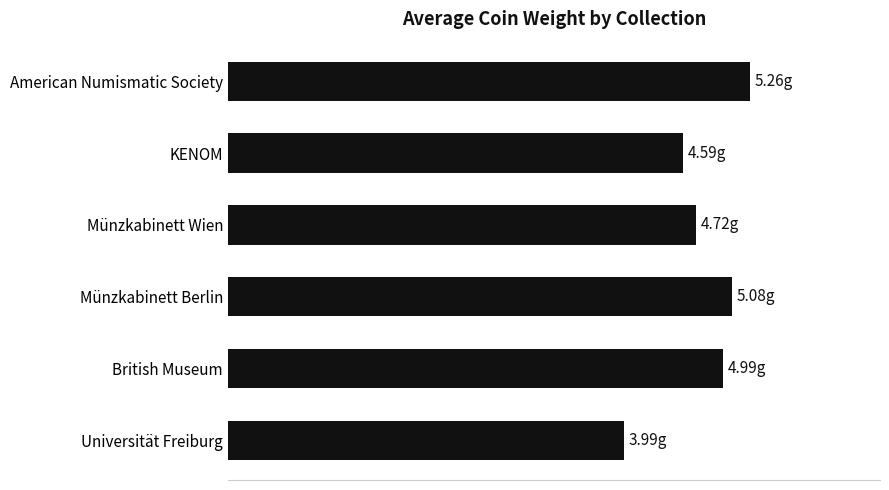

Does the chart contain any negative values?

No